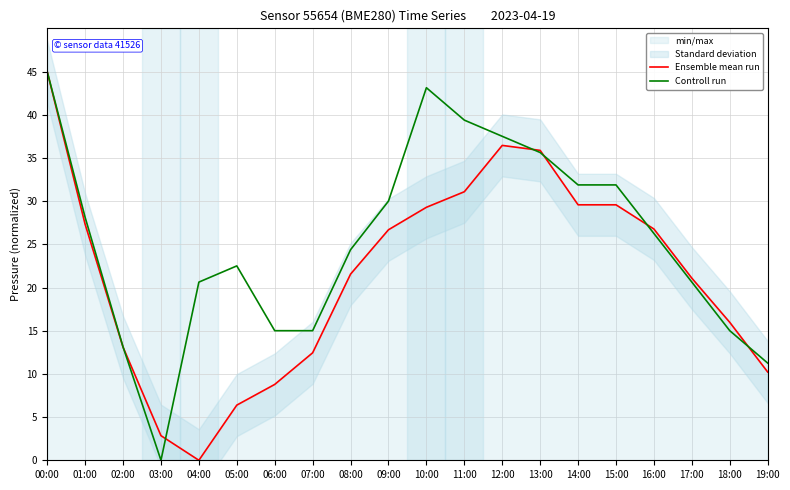

Is the value of Ensemble mean run at 04:00 greater than the value of Controll run at 16:00?

No